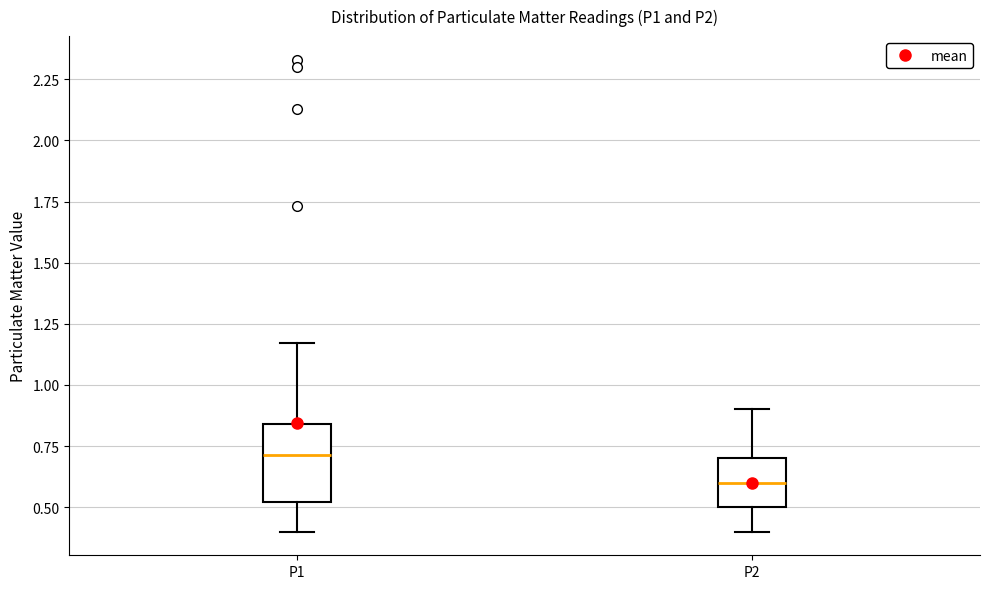

Comparing the boxes themselves (not the whiskers), which one is the tallest?

P1